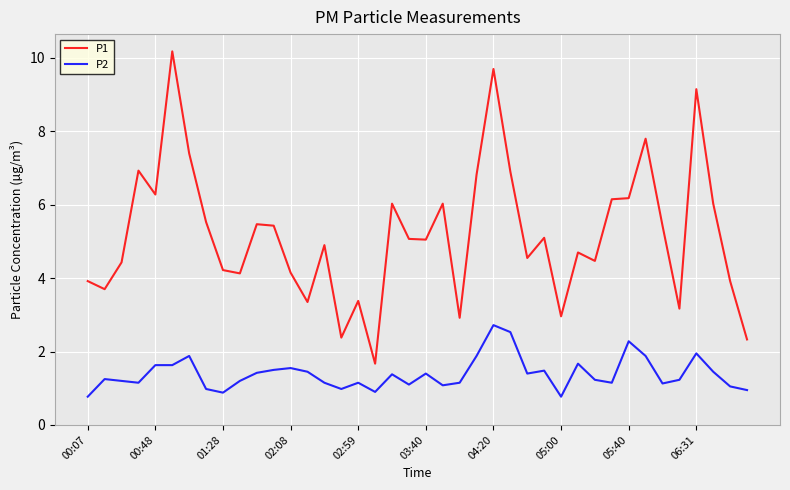

True or false: P2 and P1 intersect in this chart.

False